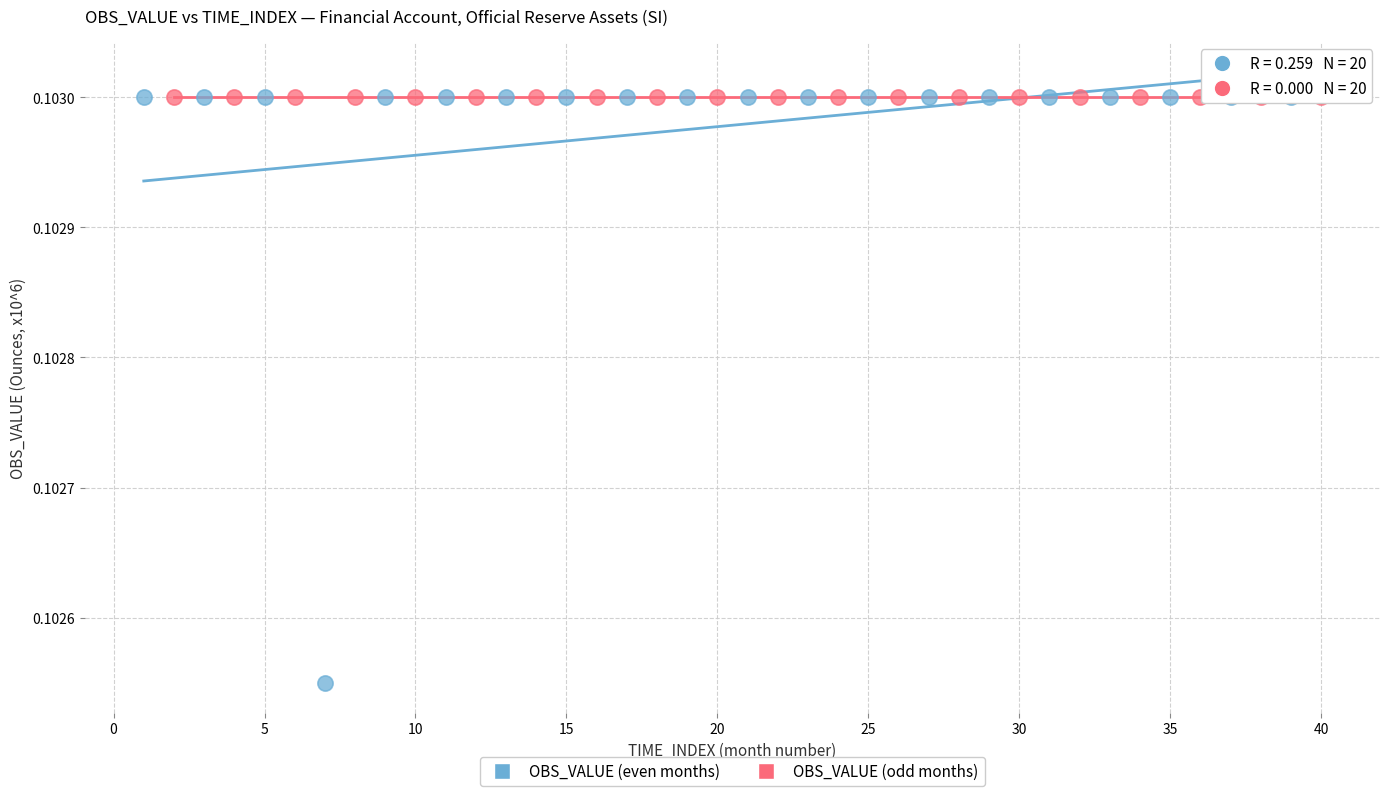

Which series reaches the minimum Y coordinate?

OBS_VALUE (even months)